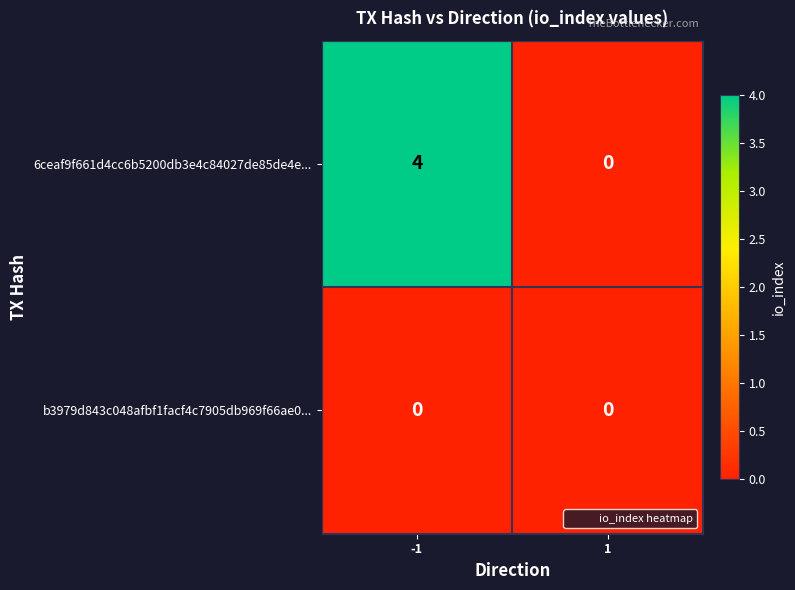

Which series has the largest total across all categories?

6ceaf9f661d4cc6b5200db3e4c84027de85de4e...